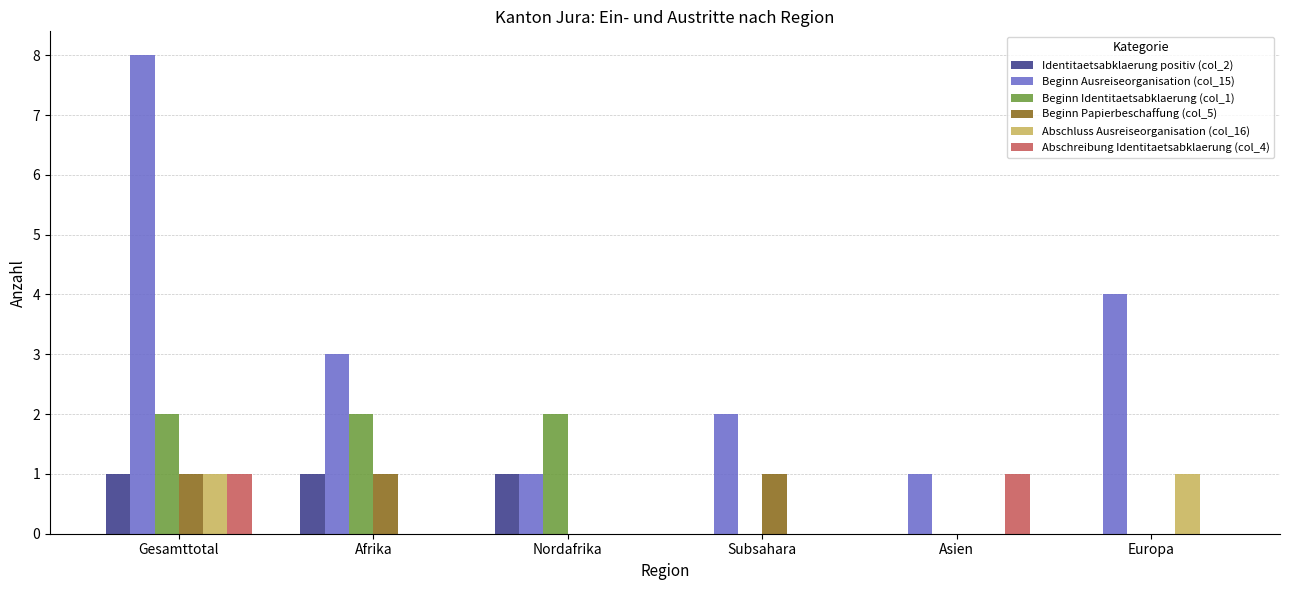

Reading right to left, transcribe all the data shown in this chart.

Identitaetsabklaerung positiv (col_2): 0	0	0	1	1	1
Beginn Ausreiseorganisation (col_15): 4	1	2	1	3	8
Beginn Identitaetsabklaerung (col_1): 0	0	0	2	2	2
Beginn Papierbeschaffung (col_5): 0	0	1	0	1	1
Abschluss Ausreiseorganisation (col_16): 1	0	0	0	0	1
Abschreibung Identitaetsabklaerung (col_4): 0	1	0	0	0	1